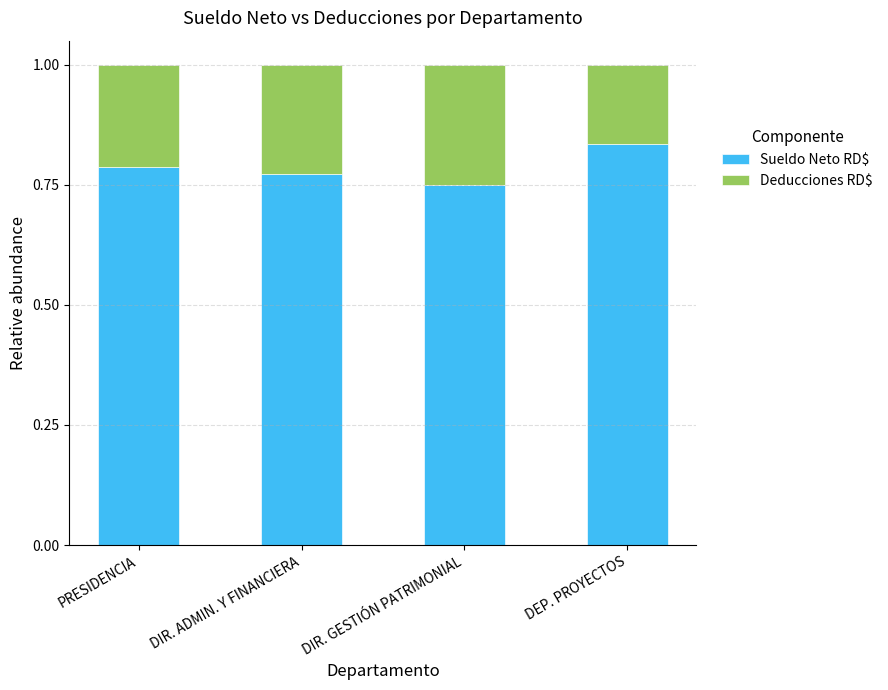

What is the sum of all Sueldo Neto RD$ values?

3.1